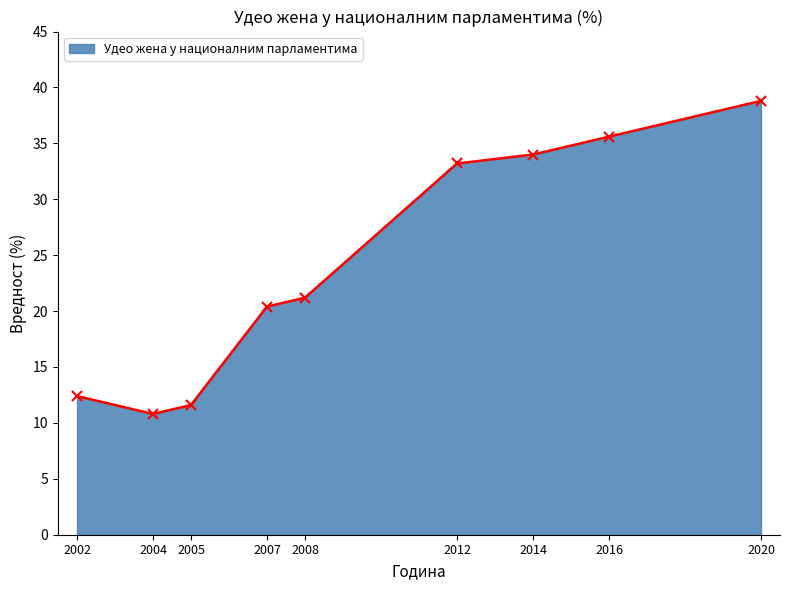

What is the difference between the second highest and second lowest values?

24.0